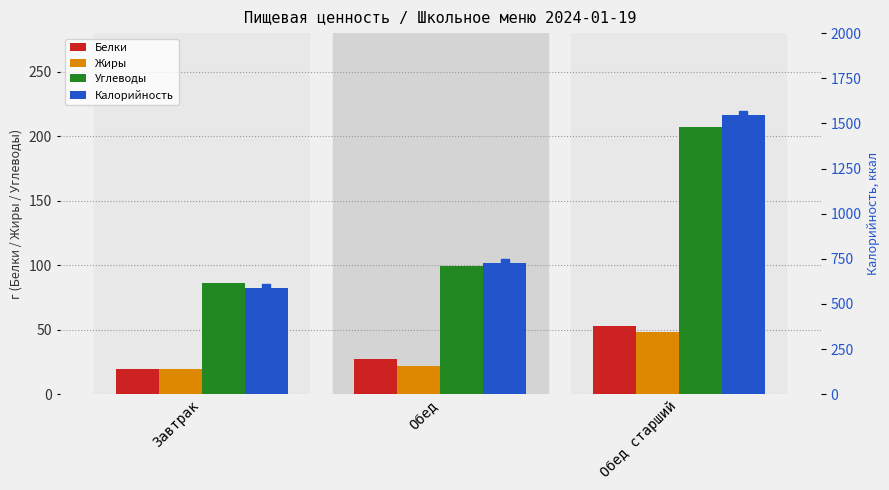

Is the value of Белки at Обед greater than the value of Жиры at Обед?

Yes